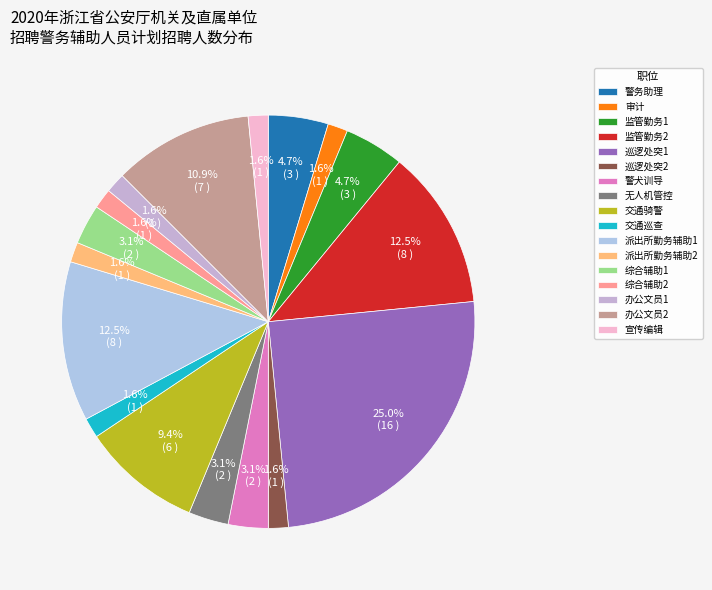

Count the number of slices in the pie.

17